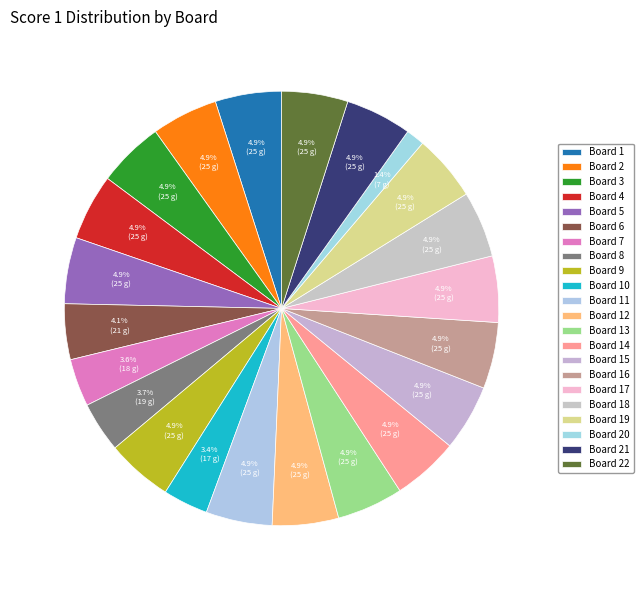

How many segments does this pie chart have?

22